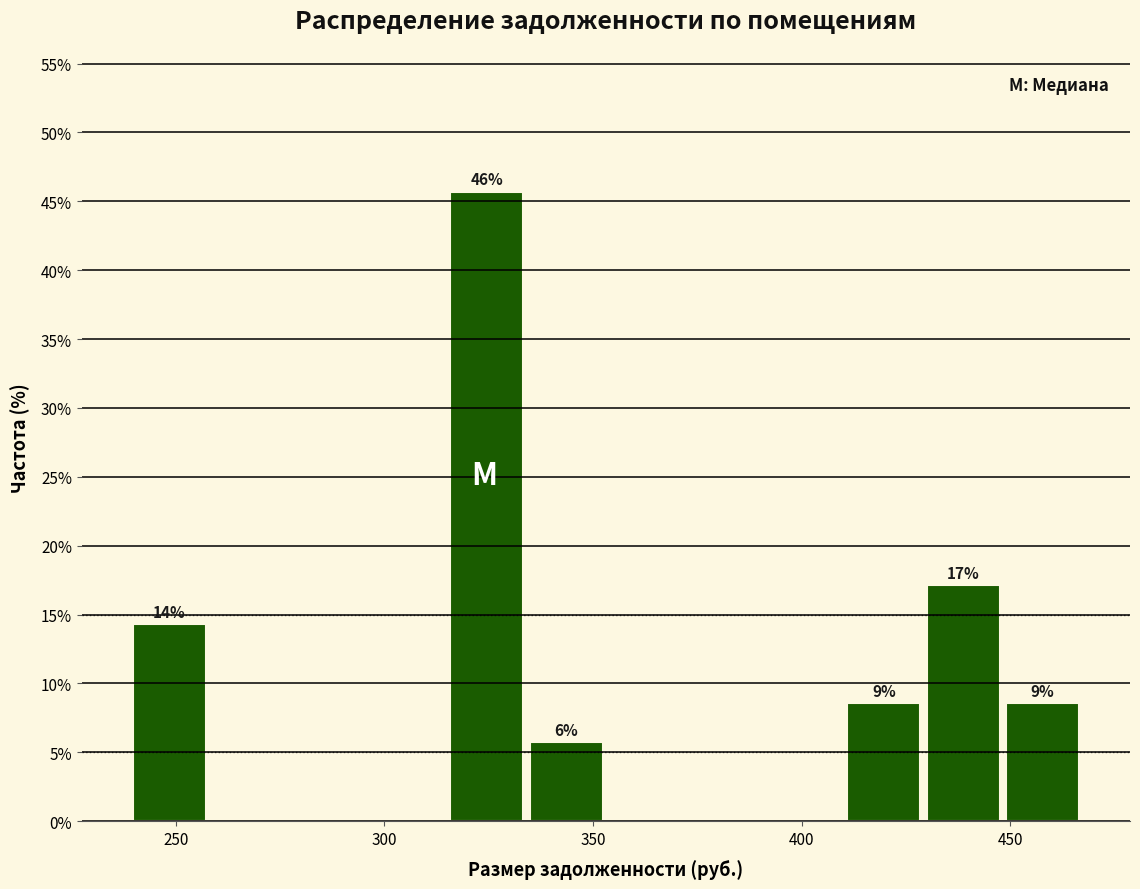

Read against the x-axis, roughly where is the centre of the tallest bar?

325